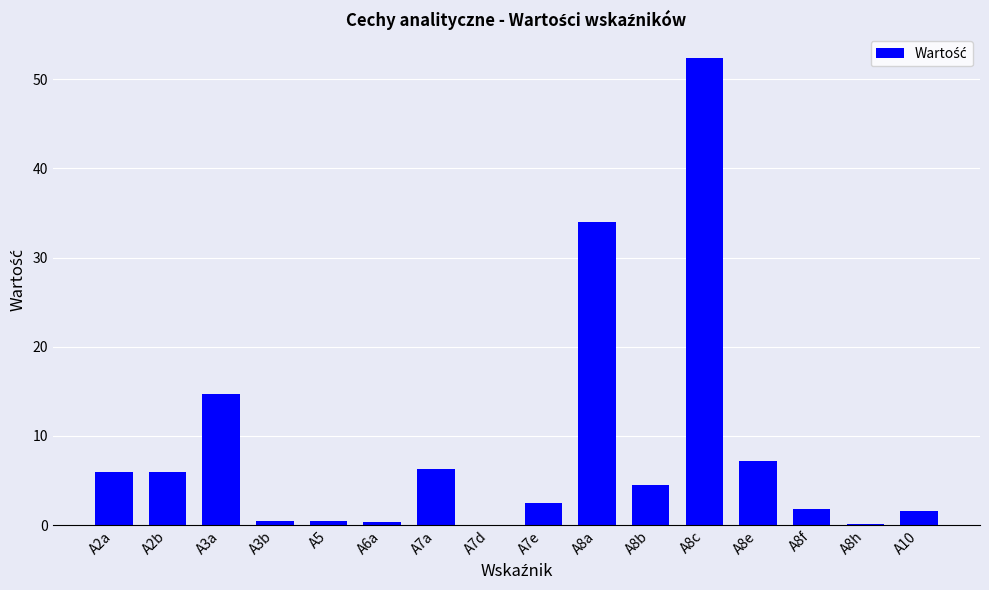

How many series are shown in this chart?

1